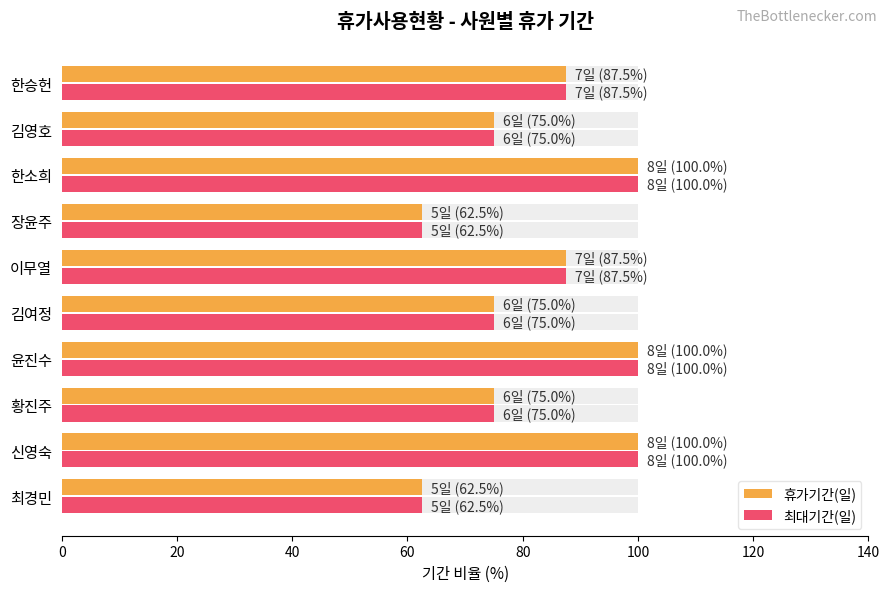

At how many categories does at least one series exceed 94?

3